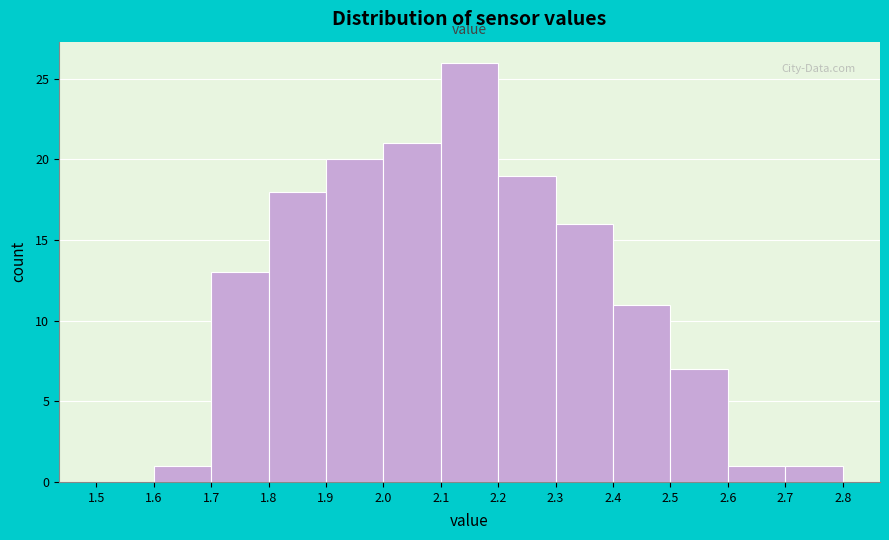

Reading left to right, list every bar in this chart as the range it spans on the x-axis followed by its height. The values are not printed on the chart, so give them approximately, as read against the axis.

1.5 to 1.6: 0
1.6 to 1.7: 1
1.7 to 1.8: 13
1.8 to 1.9: 18
1.9 to 2.0: 20
2.0 to 2.1: 21
2.1 to 2.2: 26
2.2 to 2.3: 19
2.3 to 2.4: 16
2.4 to 2.5: 11
2.5 to 2.6: 7
2.6 to 2.7: 1
2.7 to 2.8: 1